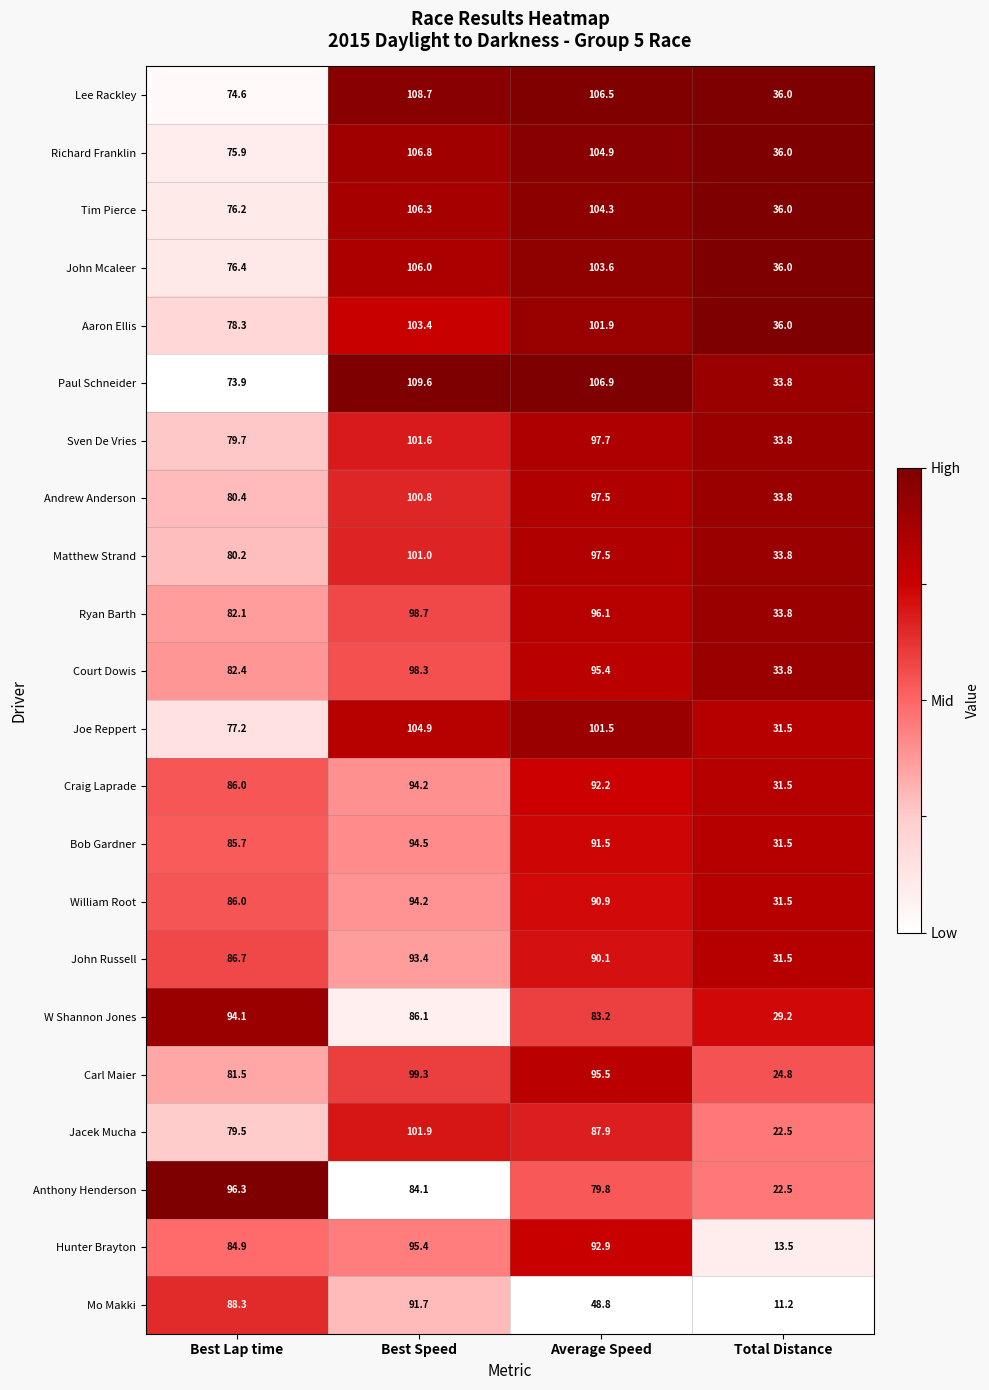

List the labels in order of W Shannon Jones value, smallest first.

Total Distance, Average Speed, Best Speed, Best Lap time